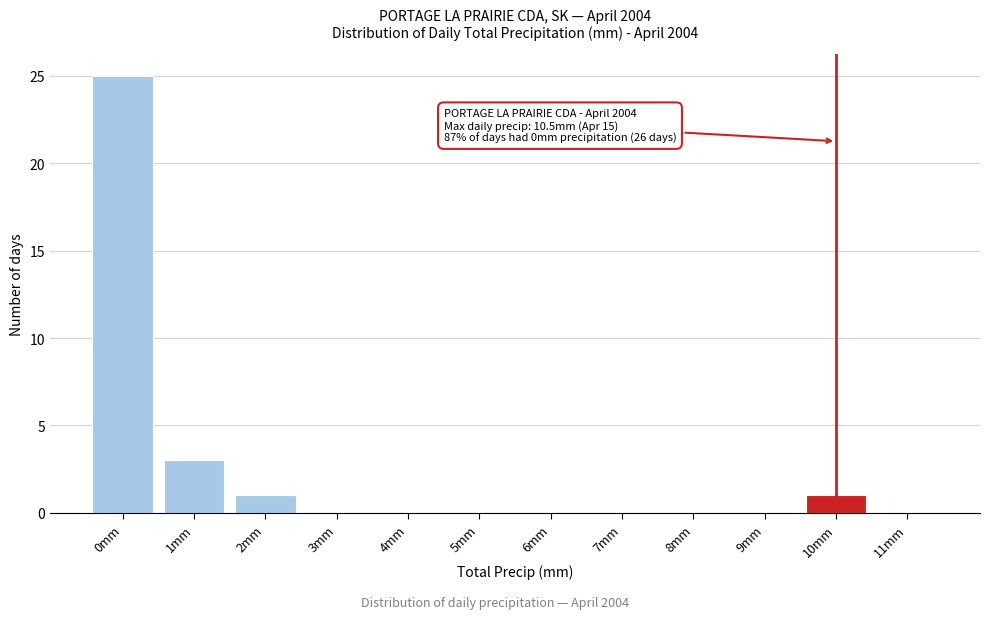

Reading left to right, extract all data points from this chart.

0mm=25	1mm=3	2mm=1	3mm=0	4mm=0	5mm=0	6mm=0	7mm=0	8mm=0	9mm=0	10mm=1	11mm=0